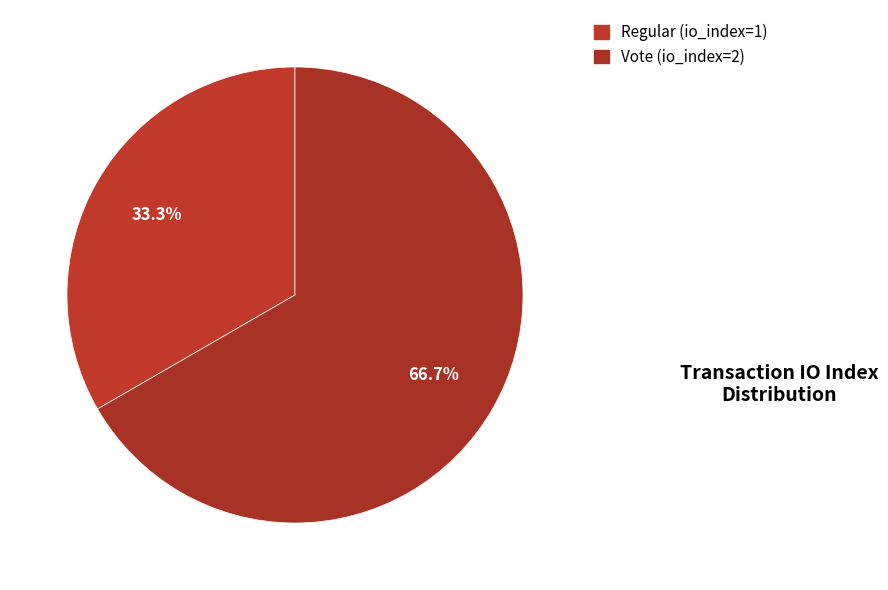

How much of the chart is everything except Regular?

66.7%